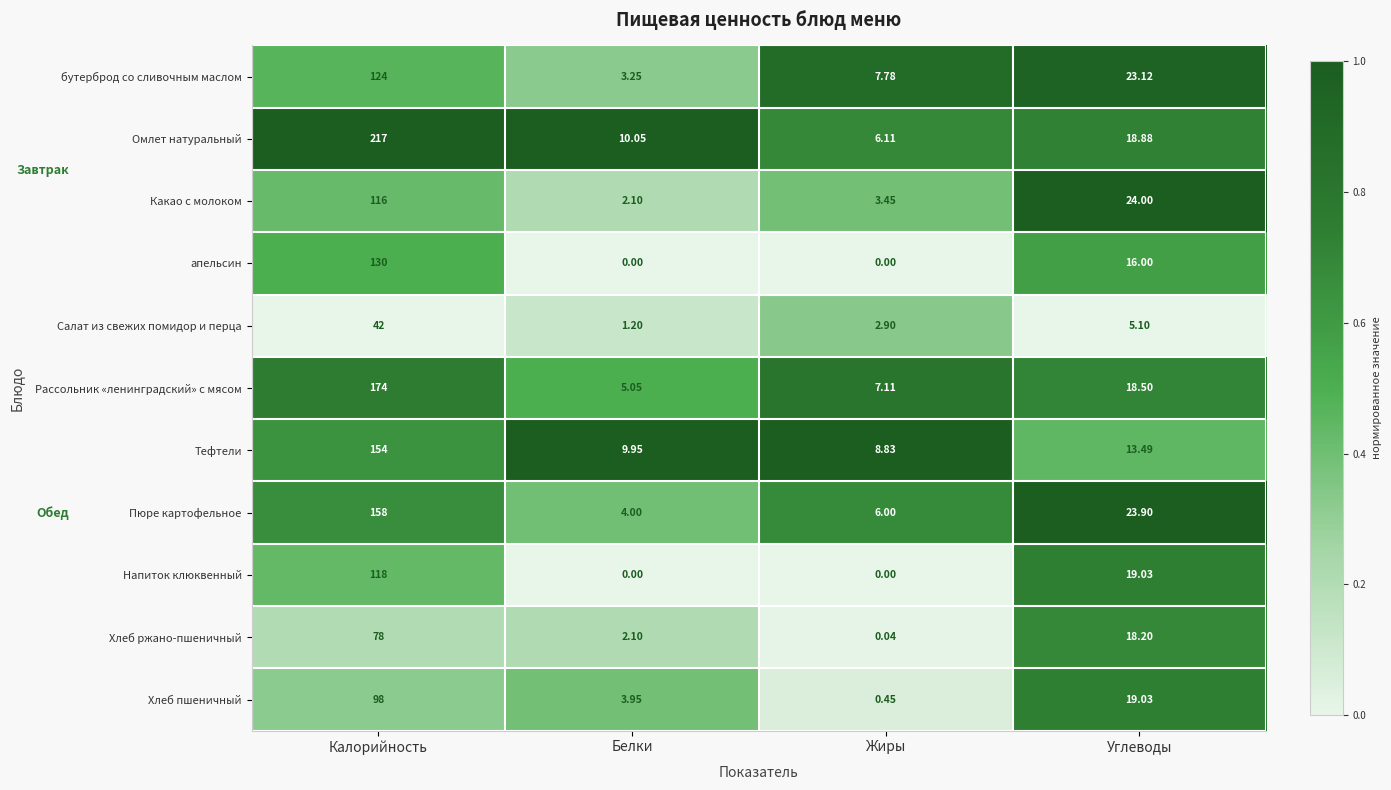

Between Белки and Углеводы, which series saw the biggest shift?

Какао с молоком